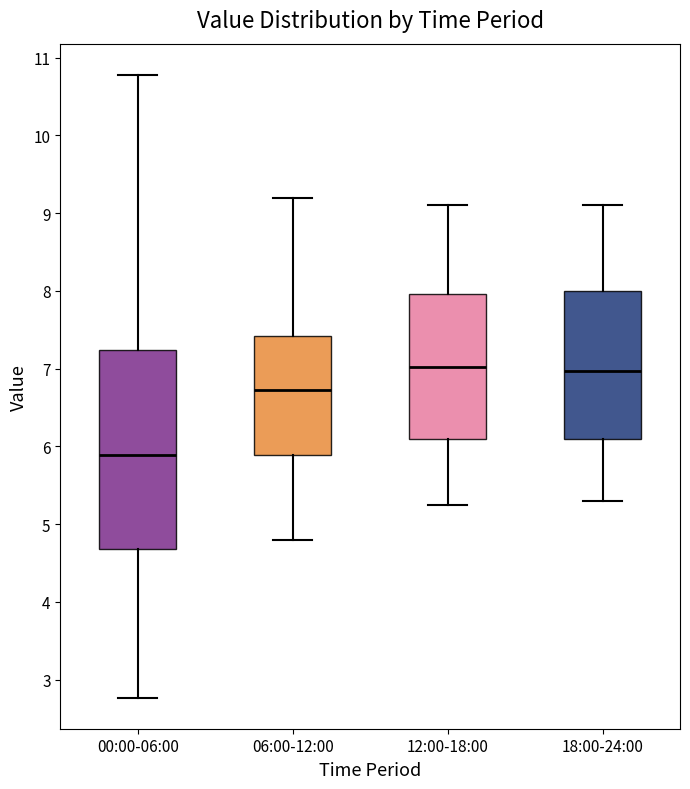

Reading left to right, transcribe this box plot: for each box, give where its median line is, the range the box spans, and where its two whiskers end, as read against the y-axis. The values are not printed on the chart, so give them approximately, as read against the axis.

00:00-06:00: median 5.9, box 4.7 to 7.2, whiskers 2.8 to 10.8
06:00-12:00: median 6.7, box 5.9 to 7.4, whiskers 4.8 to 9.2
12:00-18:00: median 7.0, box 6.1 to 8.0, whiskers 5.3 to 9.1
18:00-24:00: median 7.0, box 6.1 to 8.0, whiskers 5.3 to 9.1